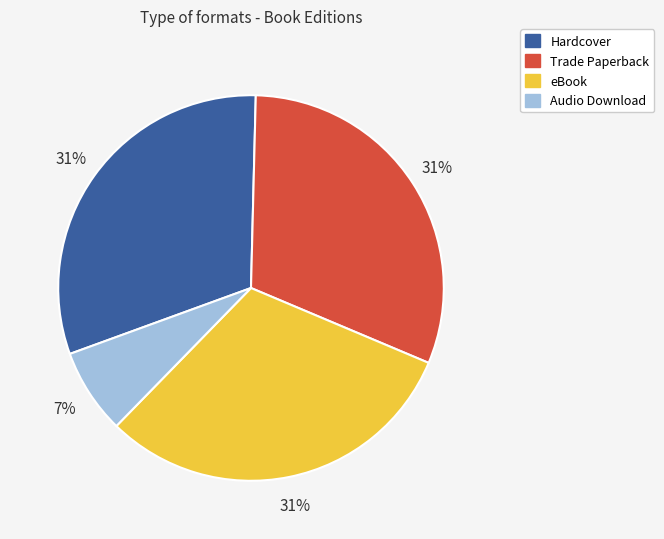

Which slice is the smallest?

Audio Download